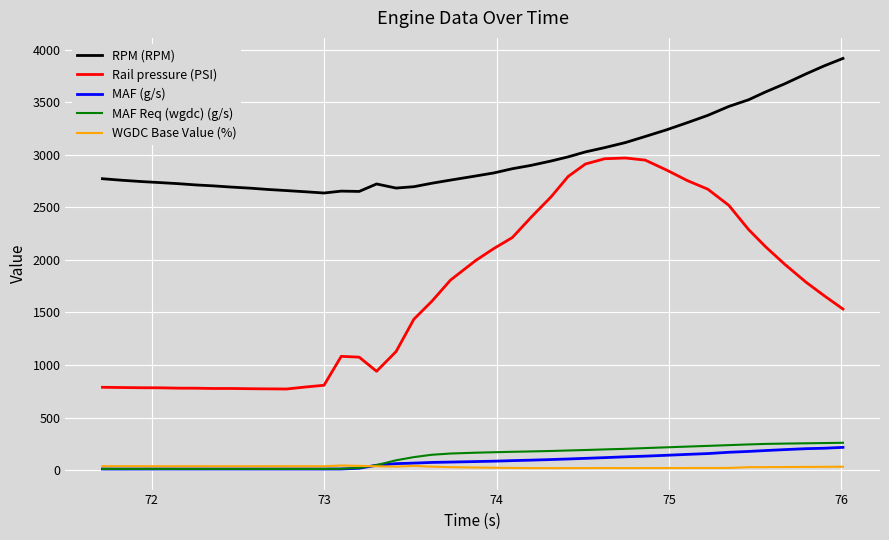

What is the maximum value shown in the chart?

3918.0